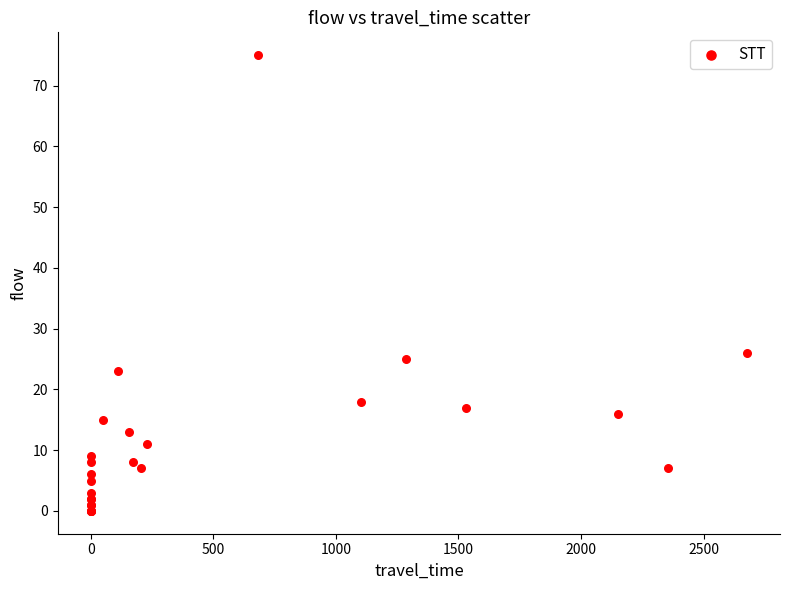

What Y value in the scatter plot is closest to 37?

26